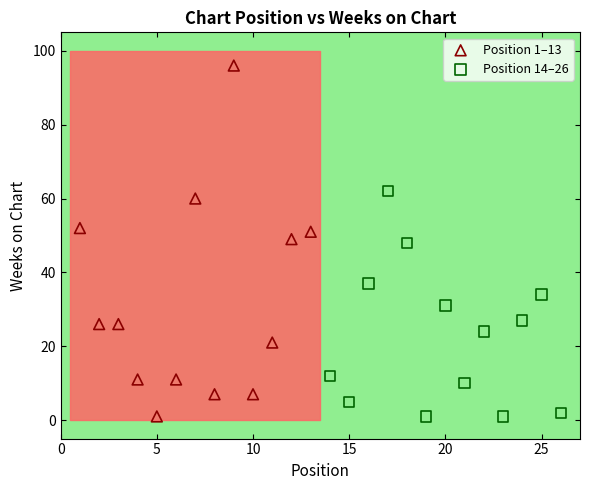

Which series has the largest Y range (max minus min)?

Position 1–13